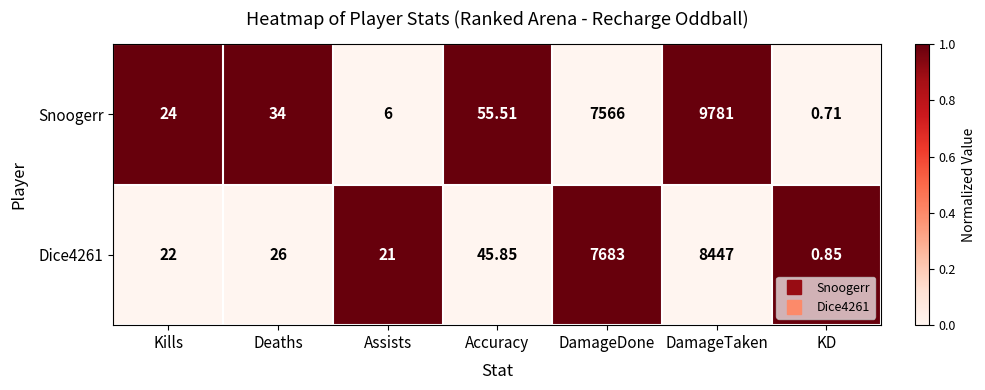

Rank the categories by Snoogerr value from lowest to highest.

KD, Assists, Kills, Deaths, Accuracy, DamageDone, DamageTaken